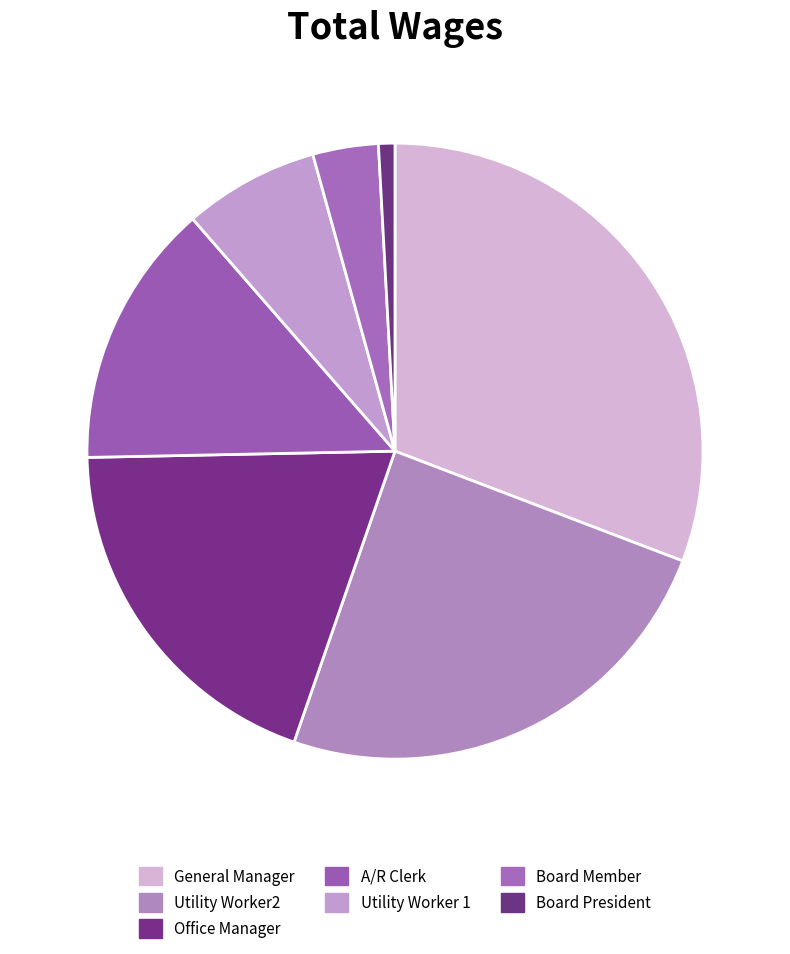

How many slices are in this pie chart?

7